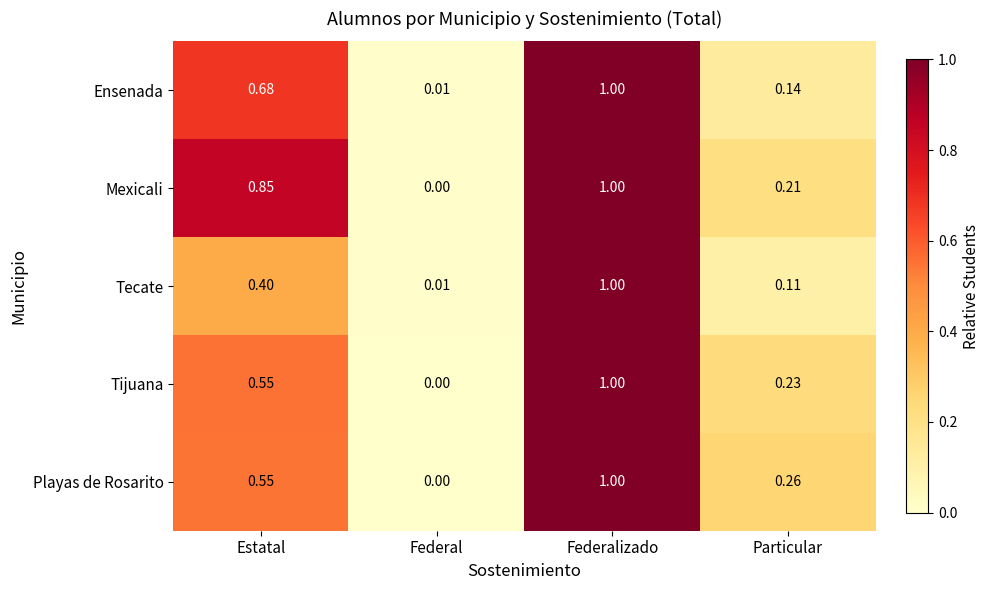

Which category has the highest value in the Ensenada series?

Federalizado